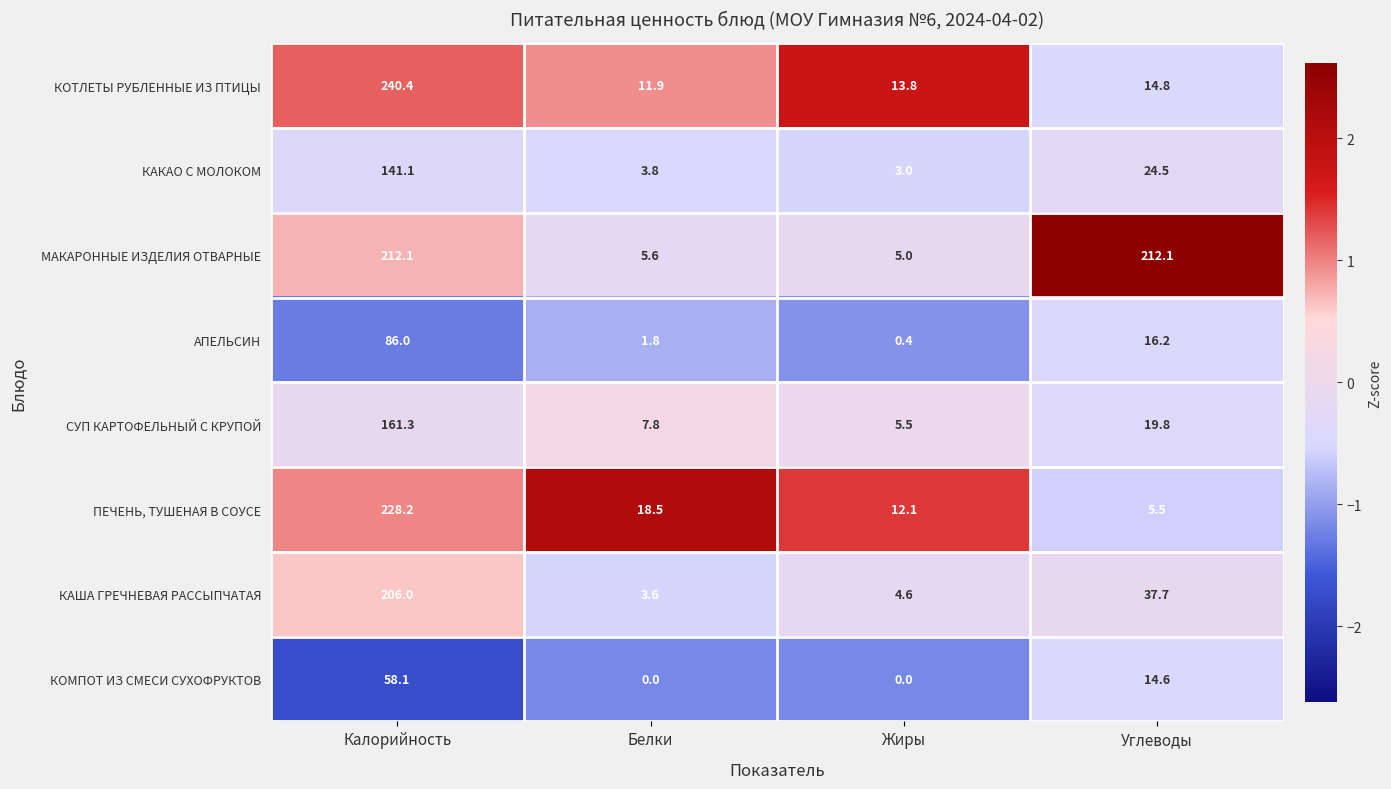

What is the minimum value for КАКАО С МОЛОКОМ?

3.0